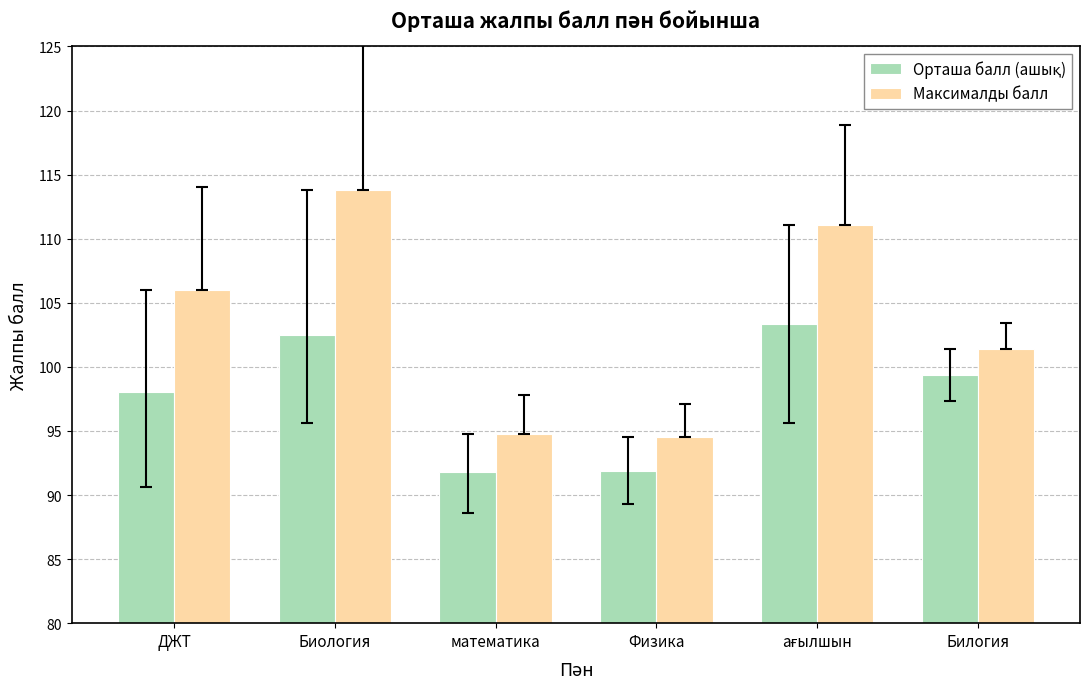

What is the total value across all series at Биология?

216.3